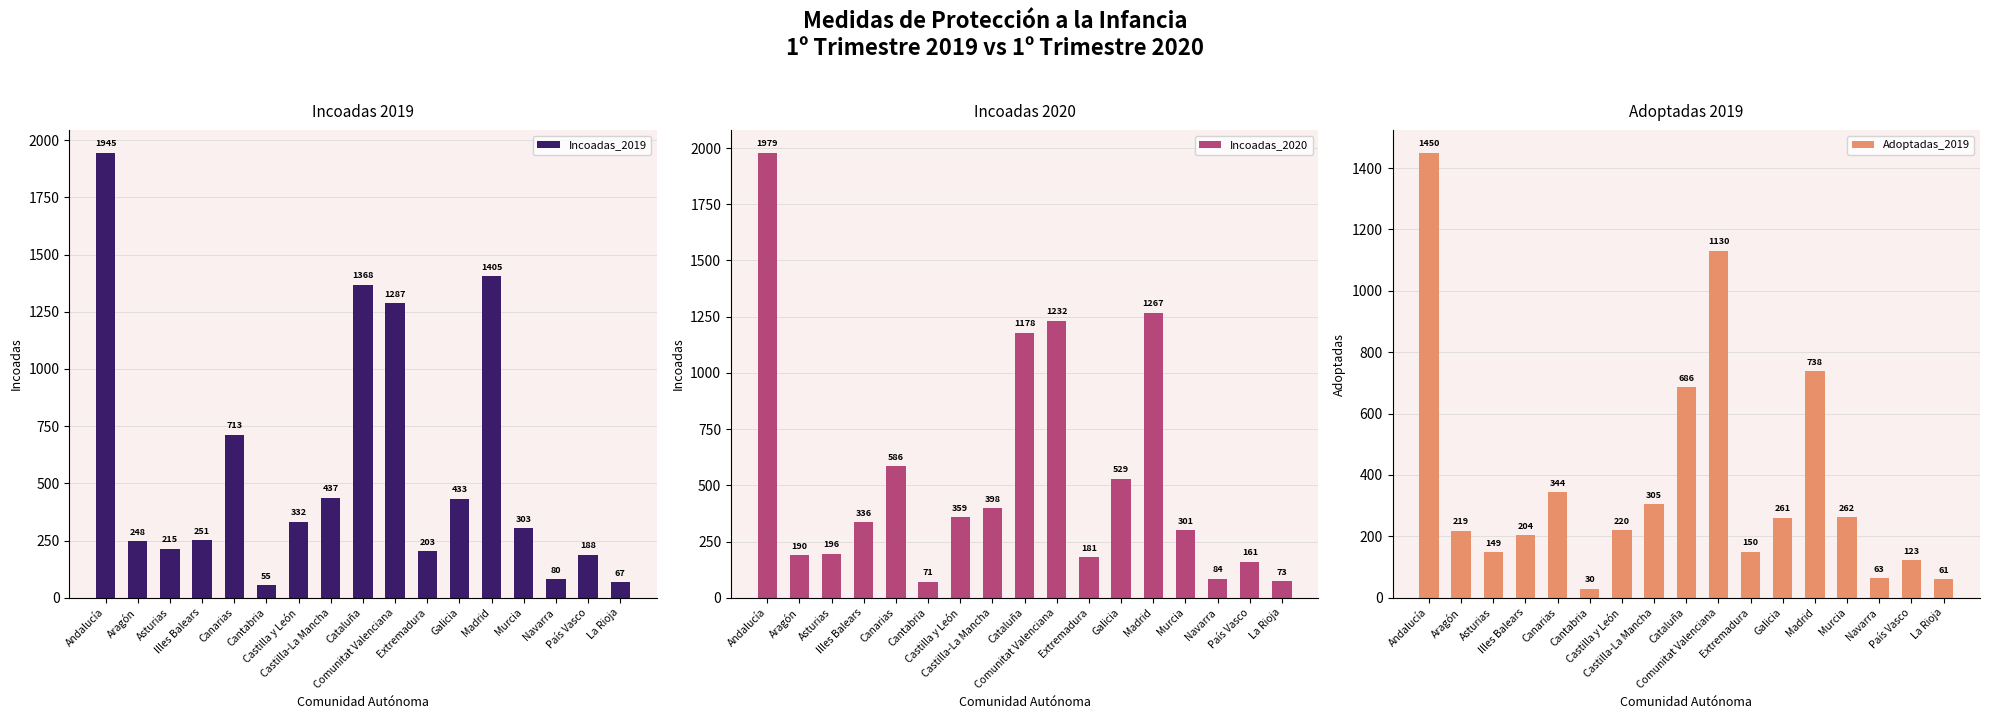

Reading left to right, what are all the values shown in this chart?

Incoadas_2019: 1945	248	215	251	713	55	332	437	1368	1287	203	433	1405	303	80	188	67
Incoadas_2020: 1979	190	196	336	586	71	359	398	1178	1232	181	529	1267	301	84	161	73
Adoptadas_2019: 1450	219	149	204	344	30	220	305	686	1130	150	261	738	262	63	123	61